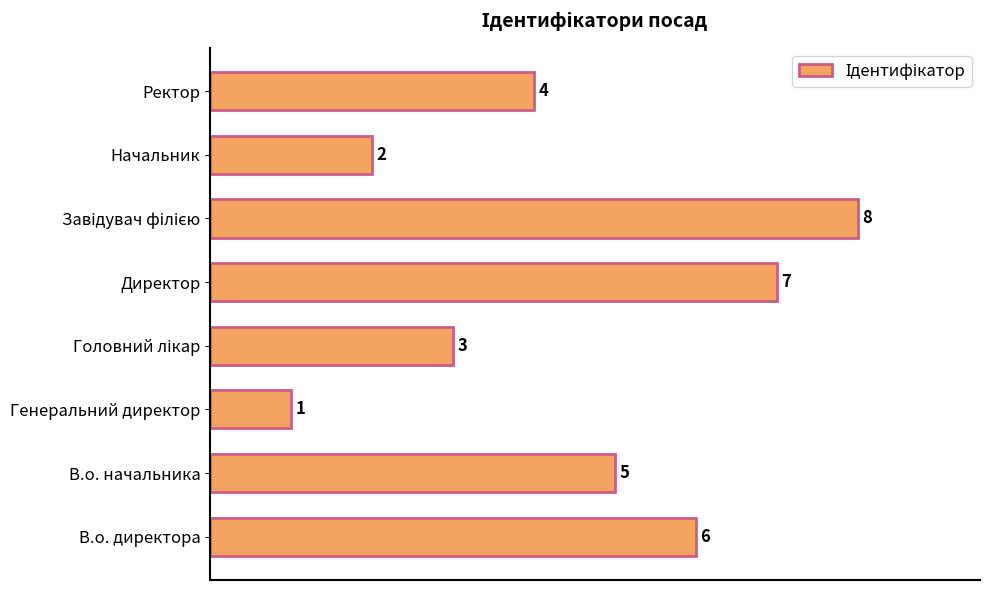

How many values are between 3 and 7?

5